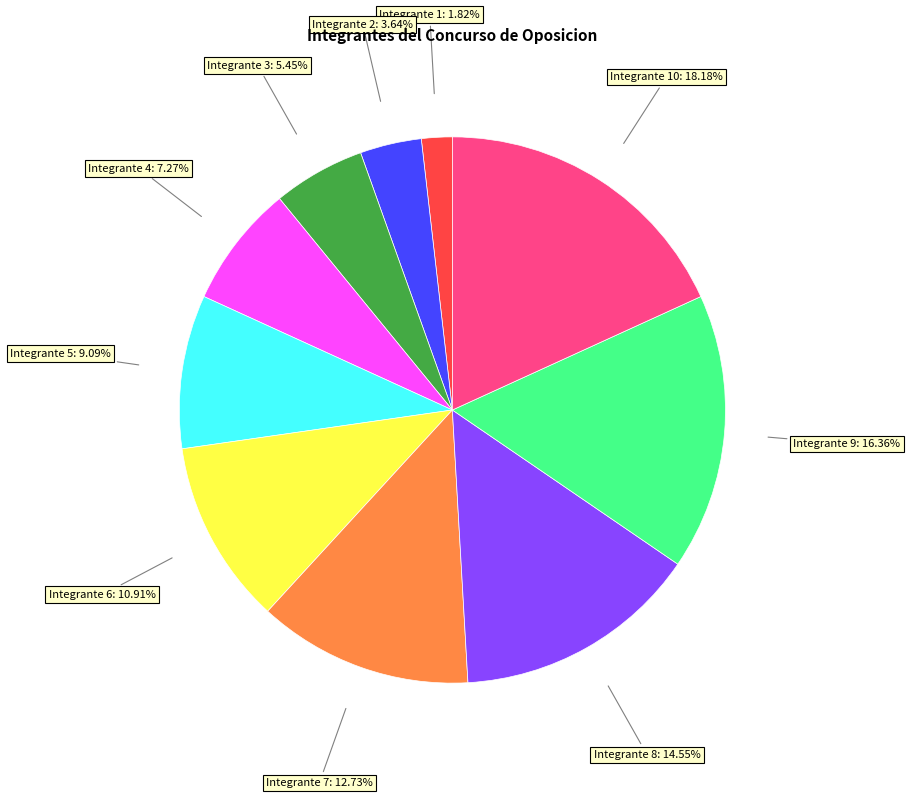

Count the number of slices in the pie.

10